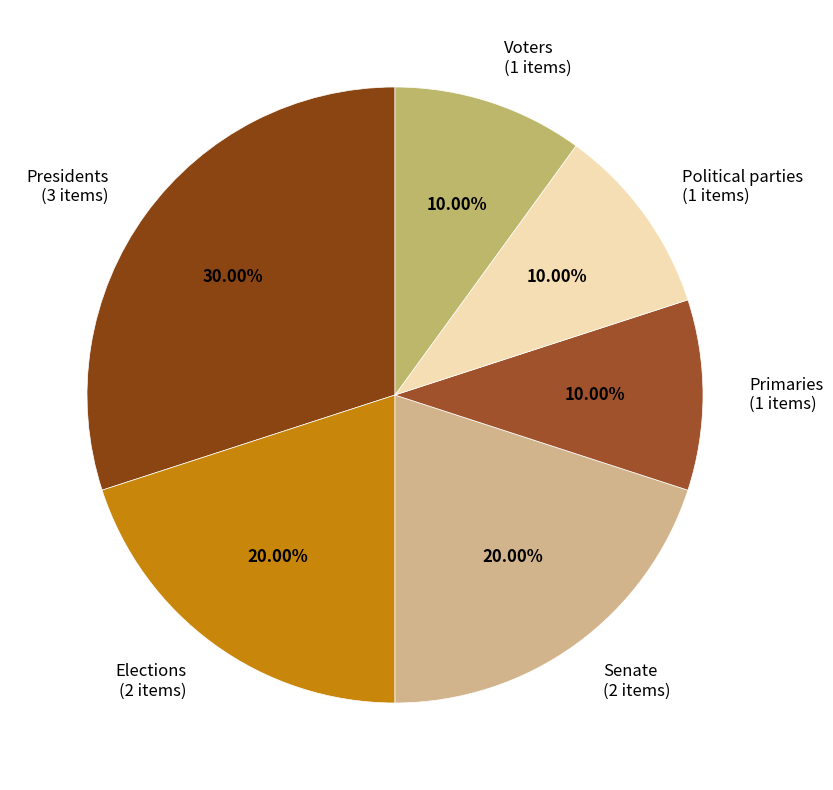

Between Senate and Primaries, which is larger?

Senate